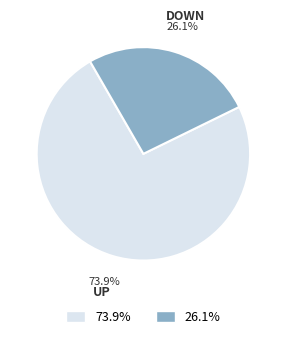

Approximately how many times larger is the value at 26.1% compared to 73.9%?

0.4